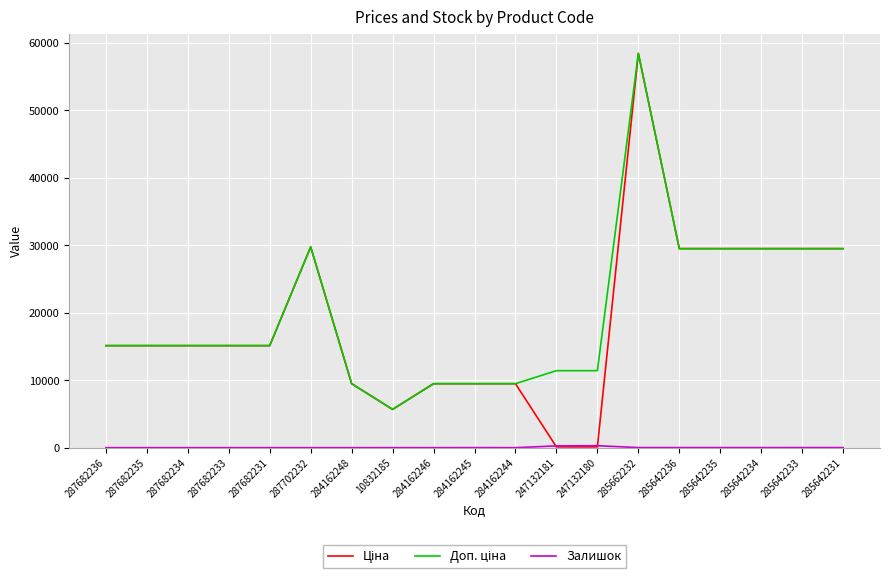

At which category is the sum across all series the highest?

285662232